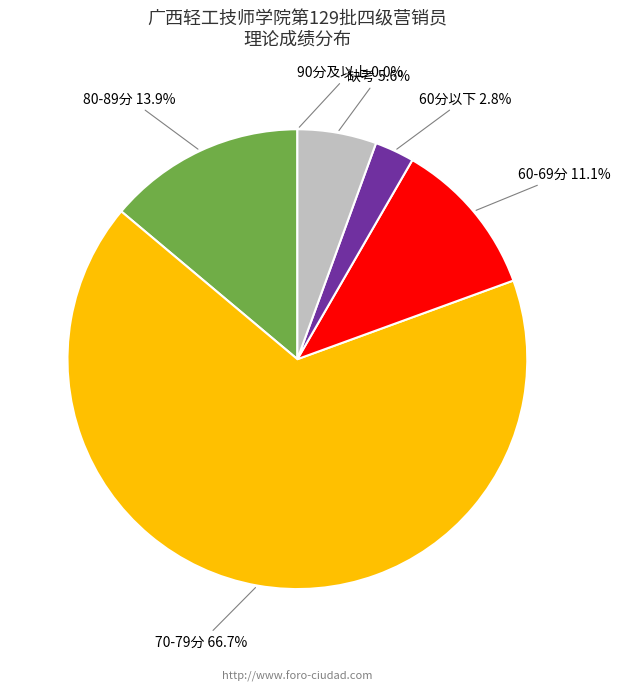

To the nearest percent, what is the difference between the largest and smallest slice percentages?

67%